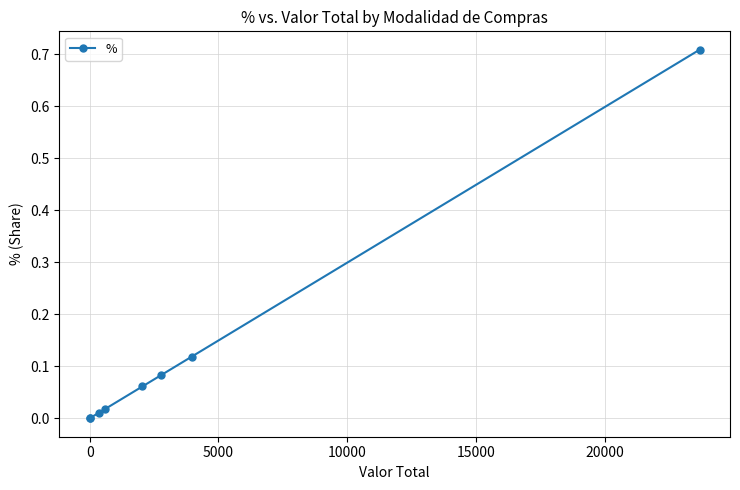

How many series are shown in this chart?

1